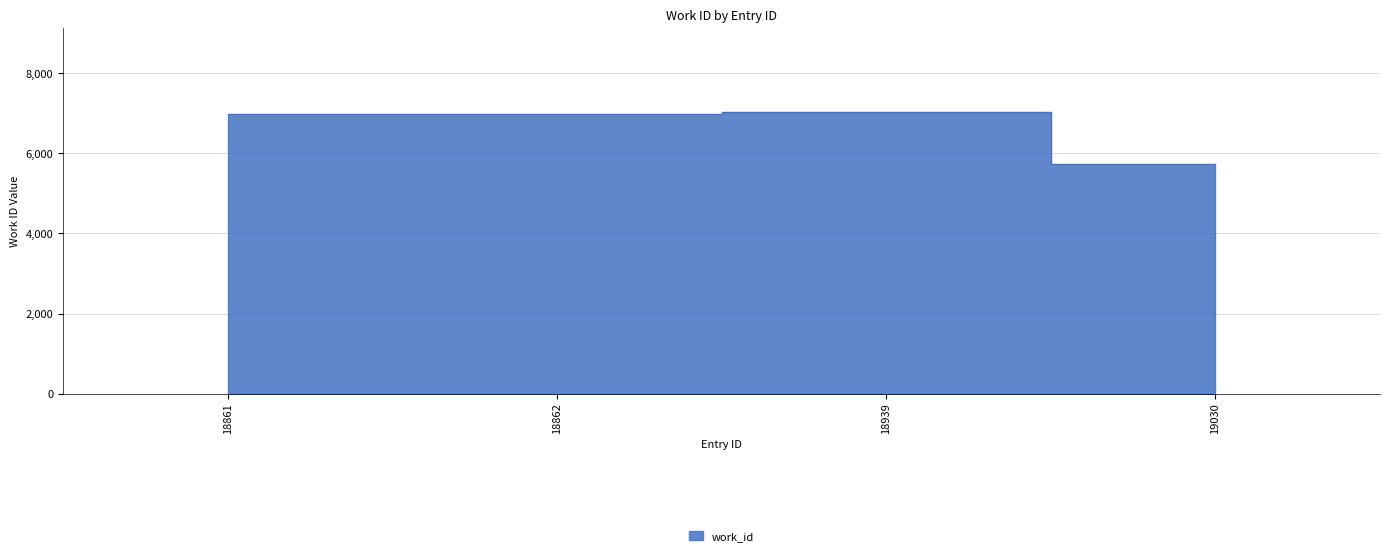

The chart shows a value of 6990 at 18861. True or false?

True